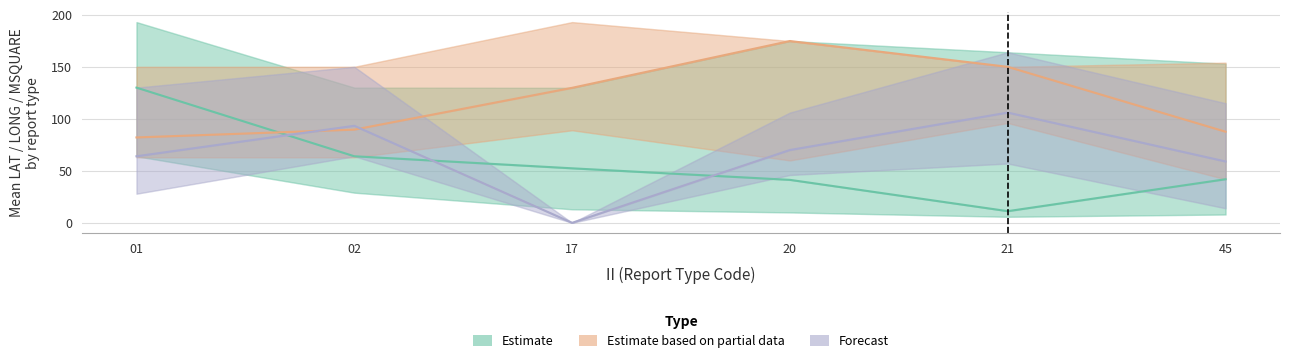

List the labels in order of Estimate value, largest first.

01, 02, 17, 45, 20, 21